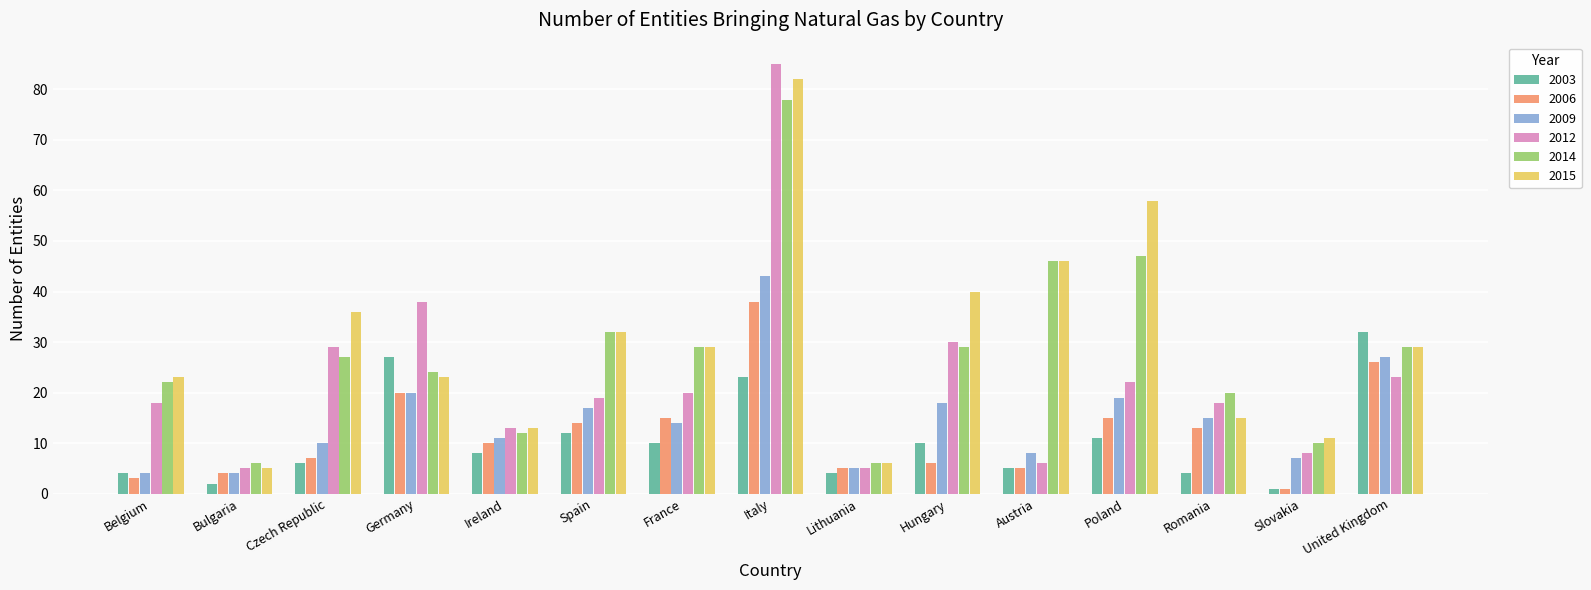

What is the total value across all series at Lithuania?

31